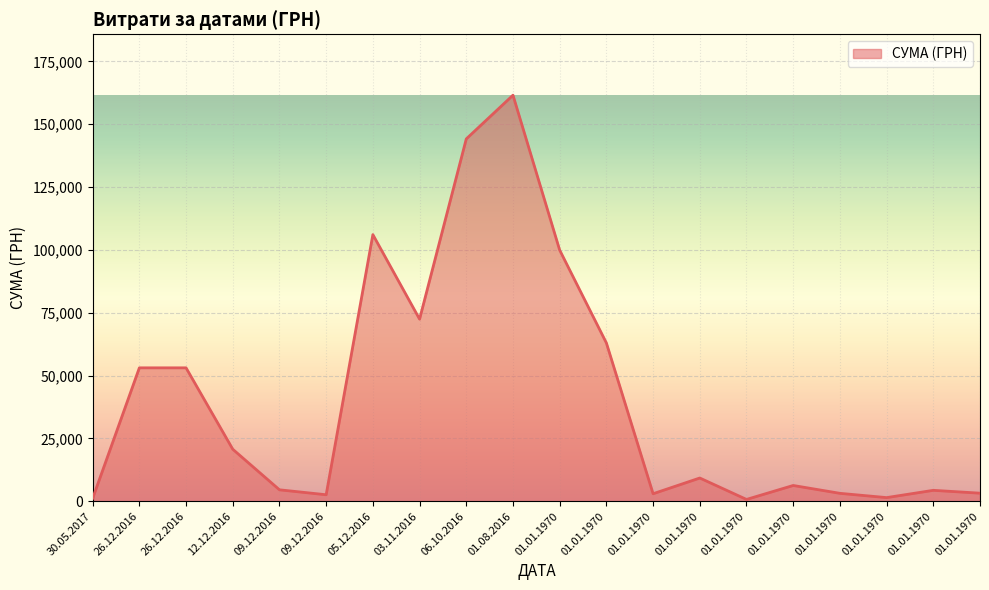

Does the chart have visible grid lines?

Yes